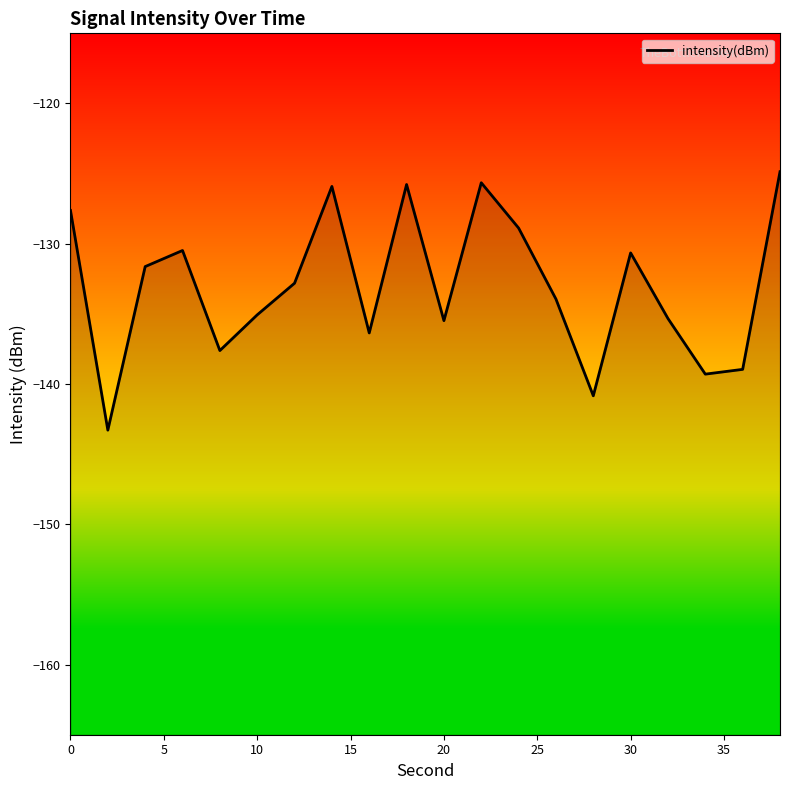

How many distinct data groups are displayed?

1